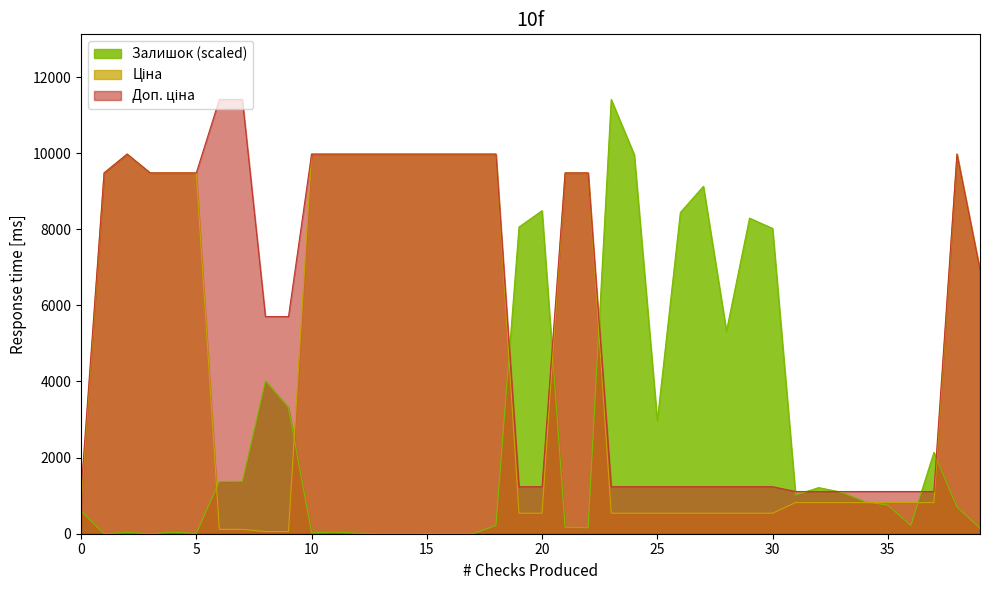

At which label does Ціна reach its minimum?

239752197